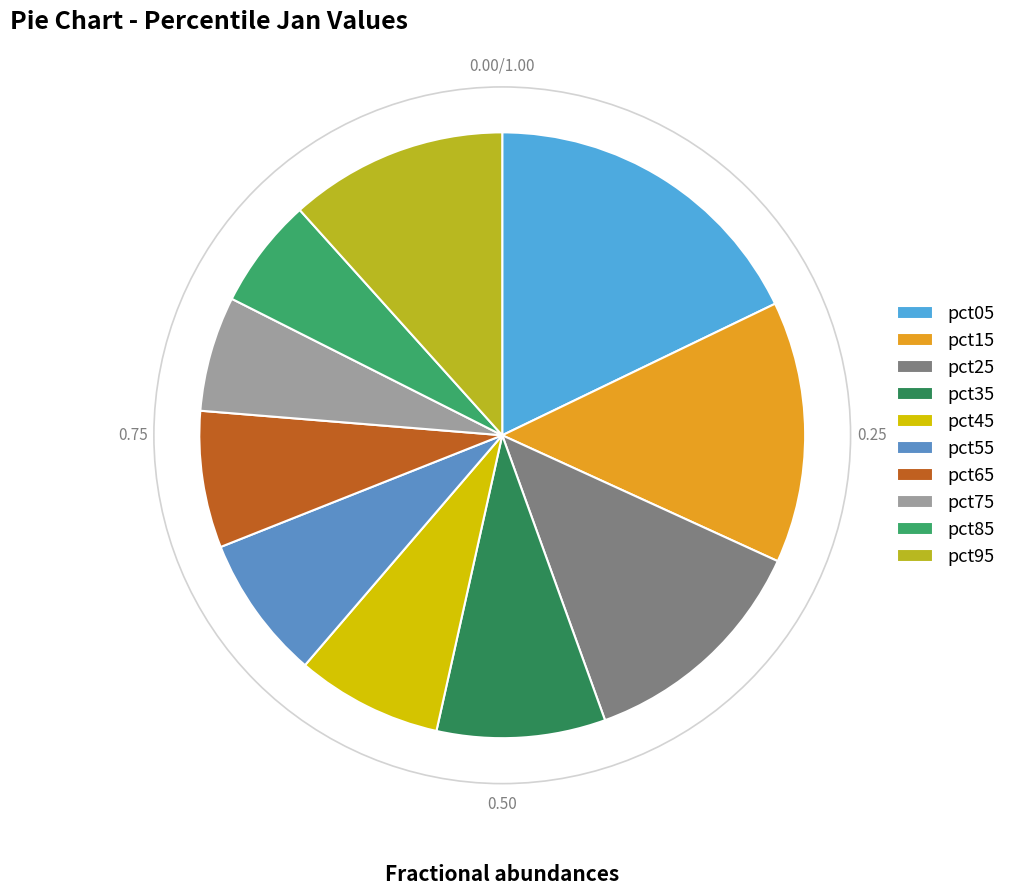

How many slices are in this pie chart?

10